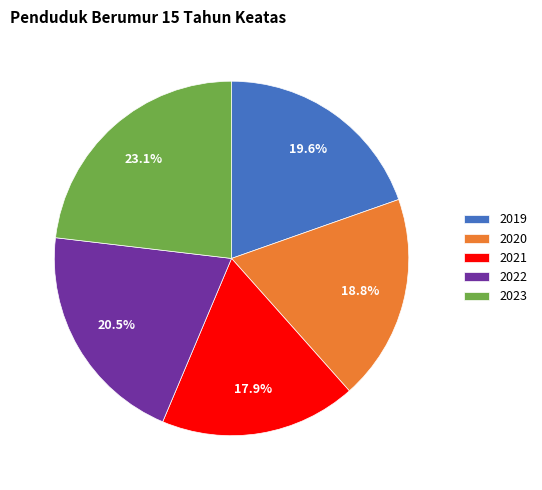

Which slice is the largest?

2023